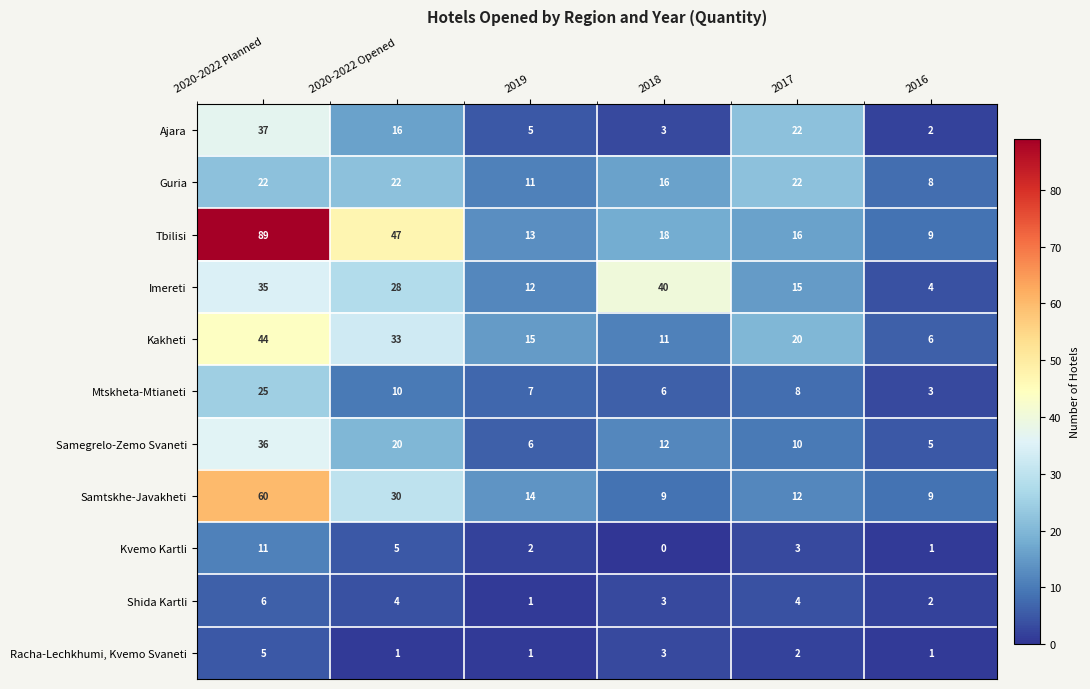

How many Kakheti values are between 11 and 33?

4